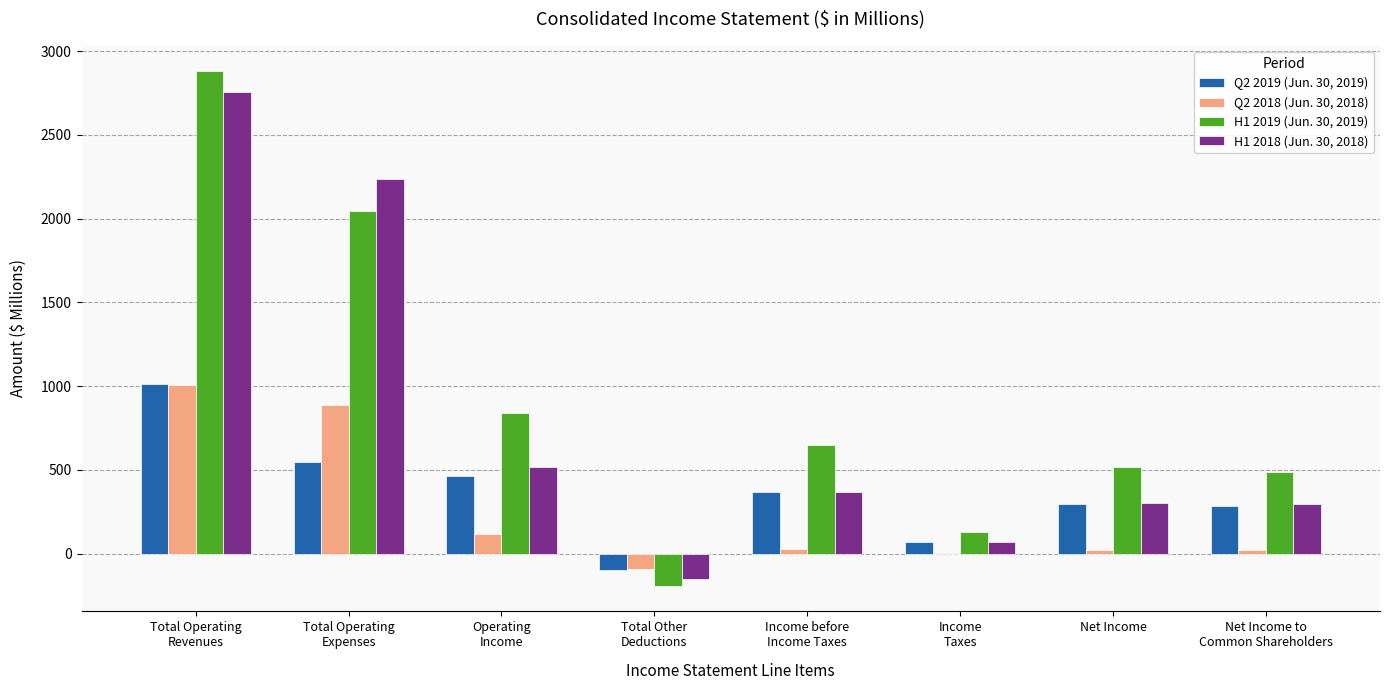

True or false: H1 2019 (Jun. 30, 2019) has a value of 102.7 at Net Income to
Common Shareholders.

False